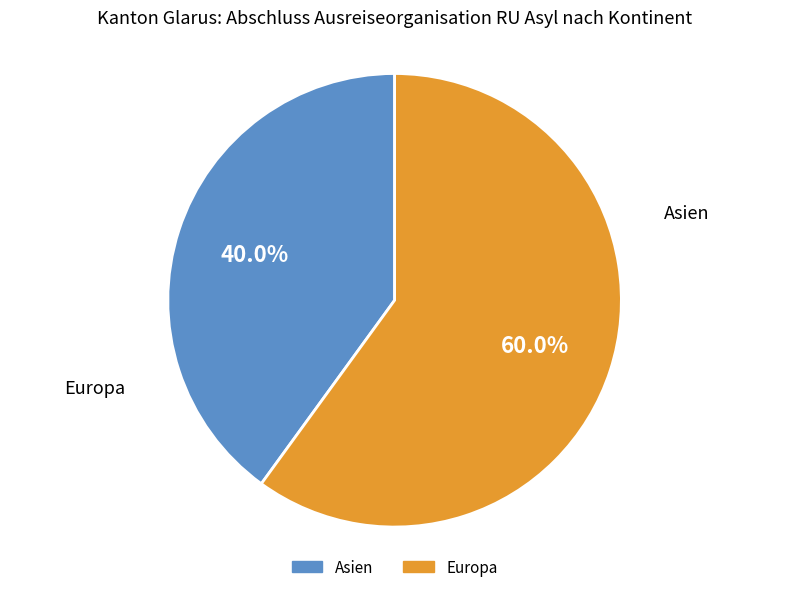

Does any single category account for the majority?

Yes